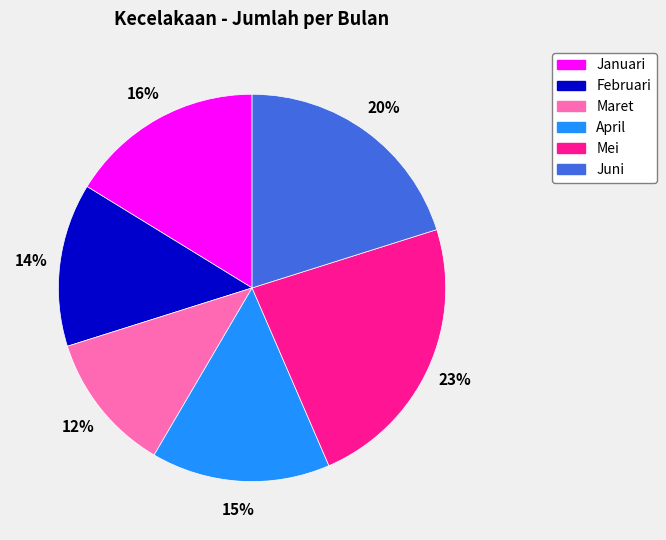

True or false: Februari accounts for 20% of the total.

False